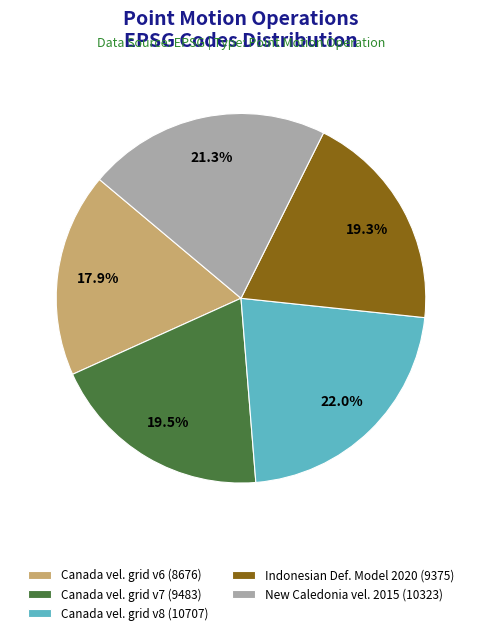

Between New Caledonia vel. 2015 (10323) and Canada vel. grid v6 (8676), which is larger?

New Caledonia vel. 2015 (10323)